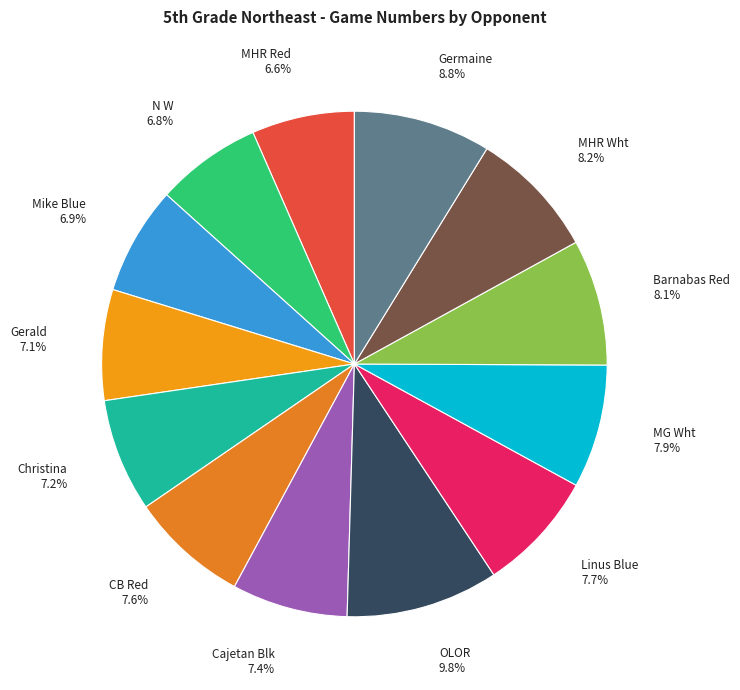

To the nearest percent, what portion does Mike Blue represent?

7%